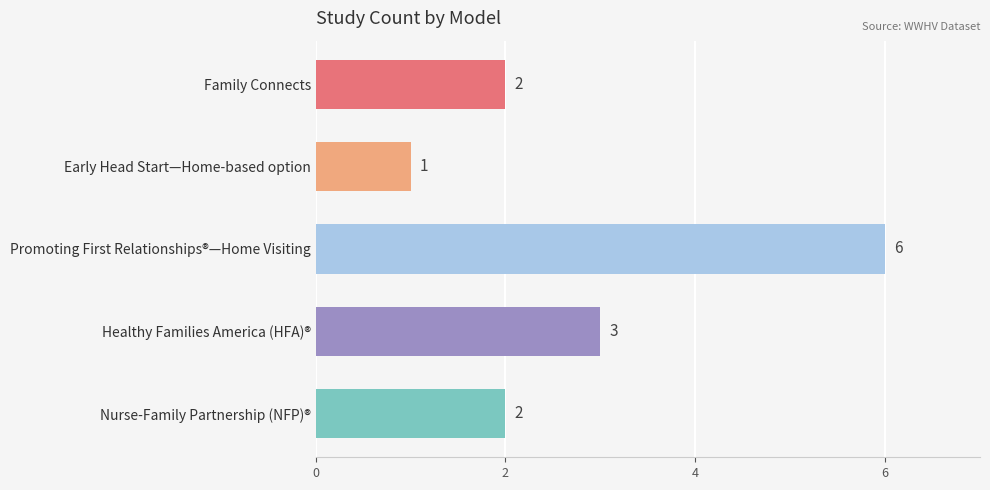

At which category does the chart reach its peak across all series?

Promoting First Relationships®—Home Visiting